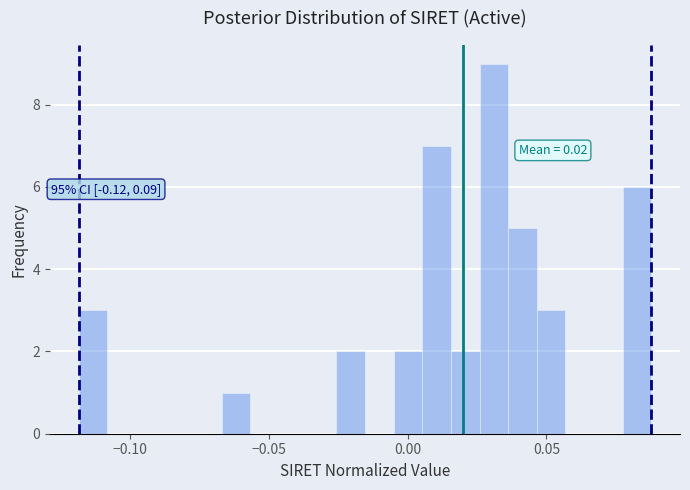

Read against the x-axis, roughly where is the centre of the tallest bar?

0.030